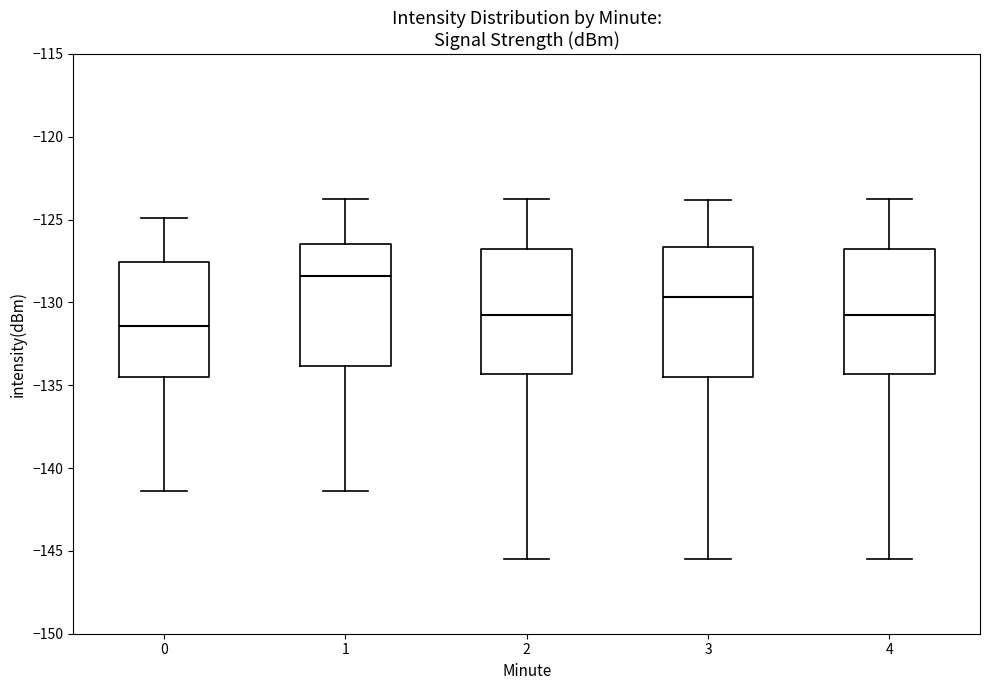

Where does the lower whisker of the box at x = 0 end on the y-axis? The values are not printed on the chart, so give them approximately, as read against the axis.

-141.5